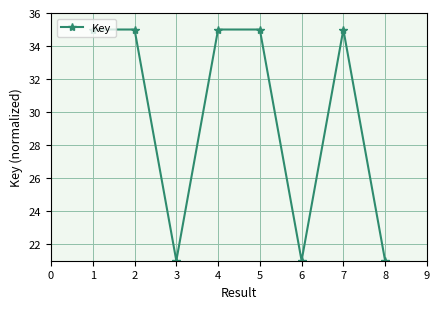

What is the sum of all values?

238.0